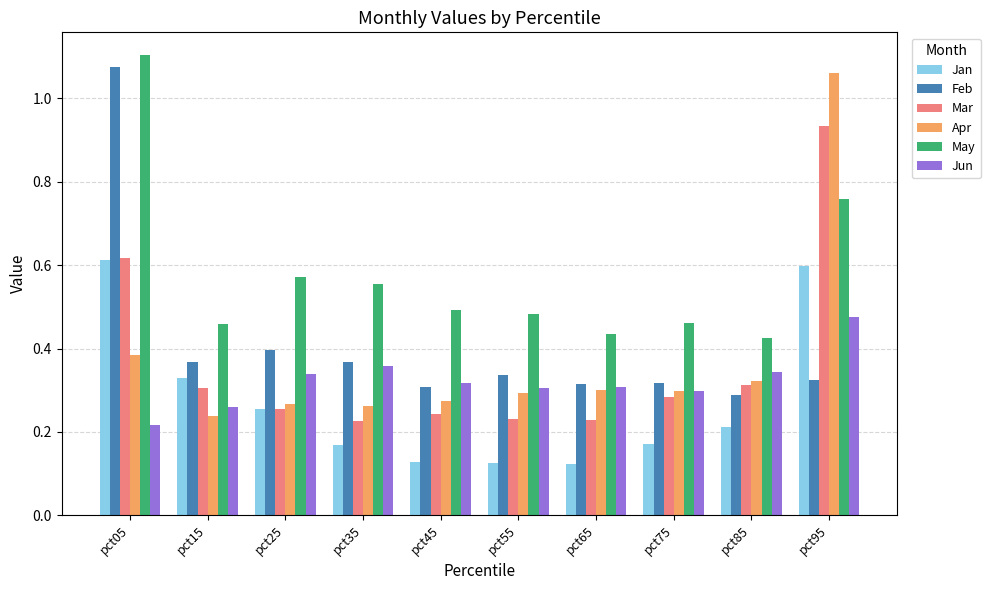

What is the total value across all series at pct55?

1.8